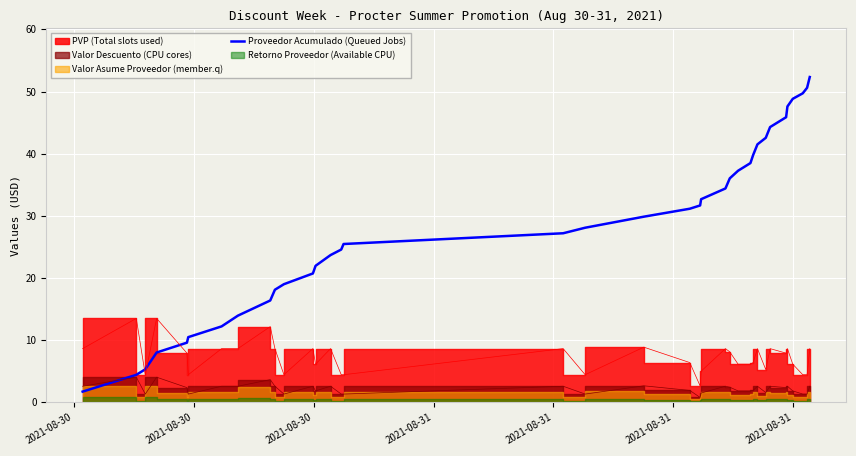

What is the lowest value of the Proveedor Acumulado (Queued Jobs) series?

1.7